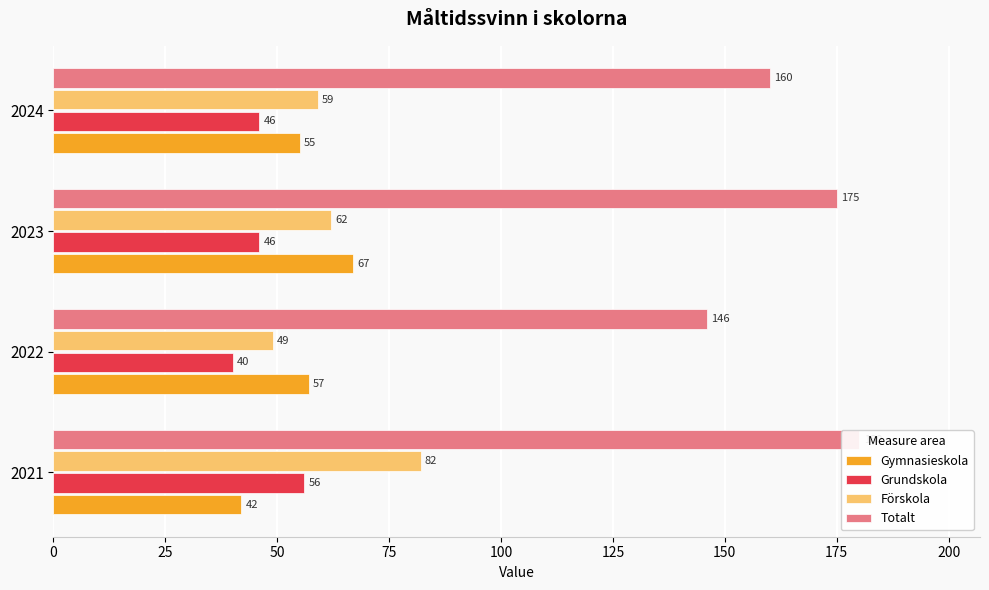

Reading left to right, what are all the values shown in this chart?

Gymnasieskola: 42	57	67	55
Grundskola: 56	40	46	46
Förskola: 82	49	62	59
Totalt: 180	146	175	160